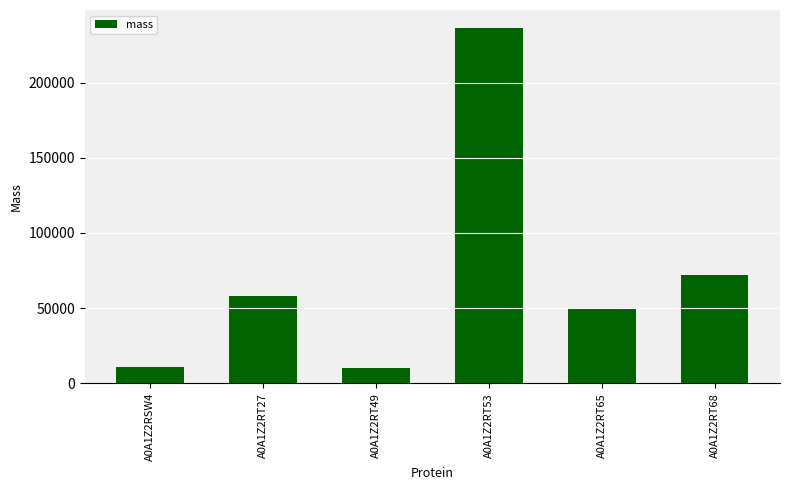

At which label is the value closest to 123349?

A0A1Z2RT68